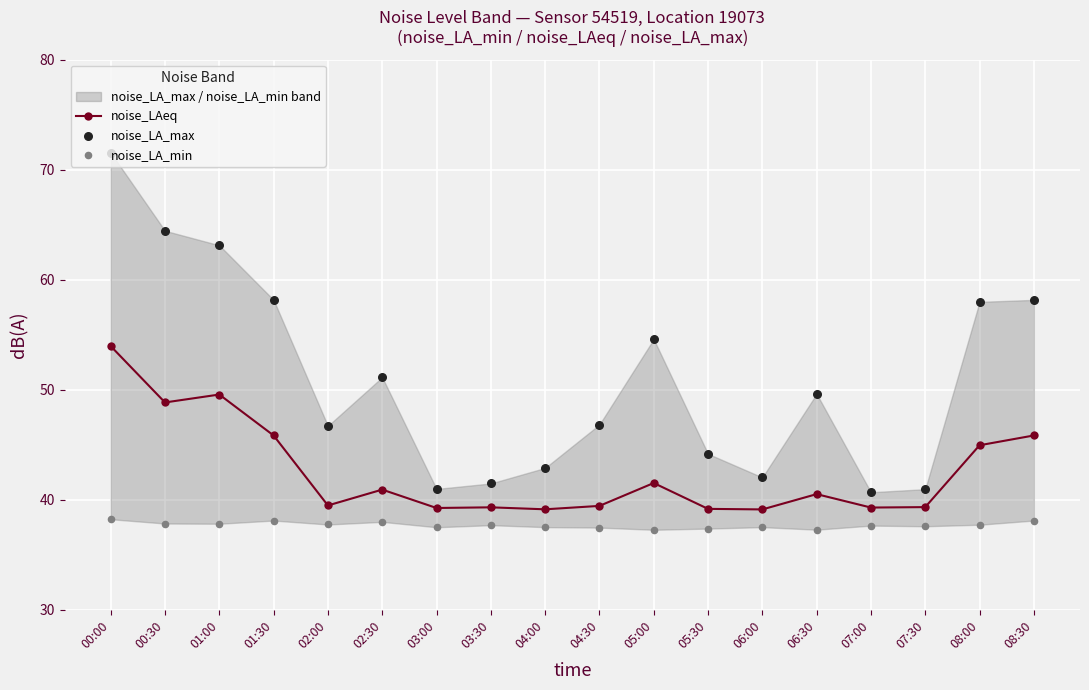

At which category is the sum across all series the highest?

00:00